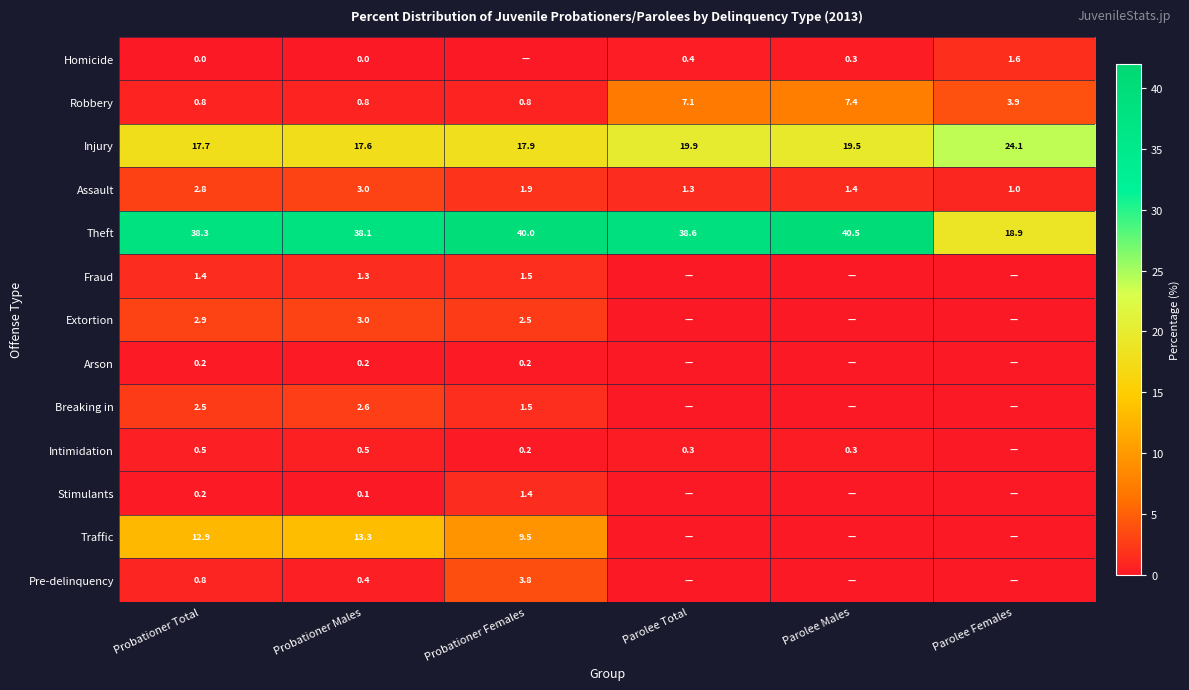

How many data points in Theft are less than 38?

1